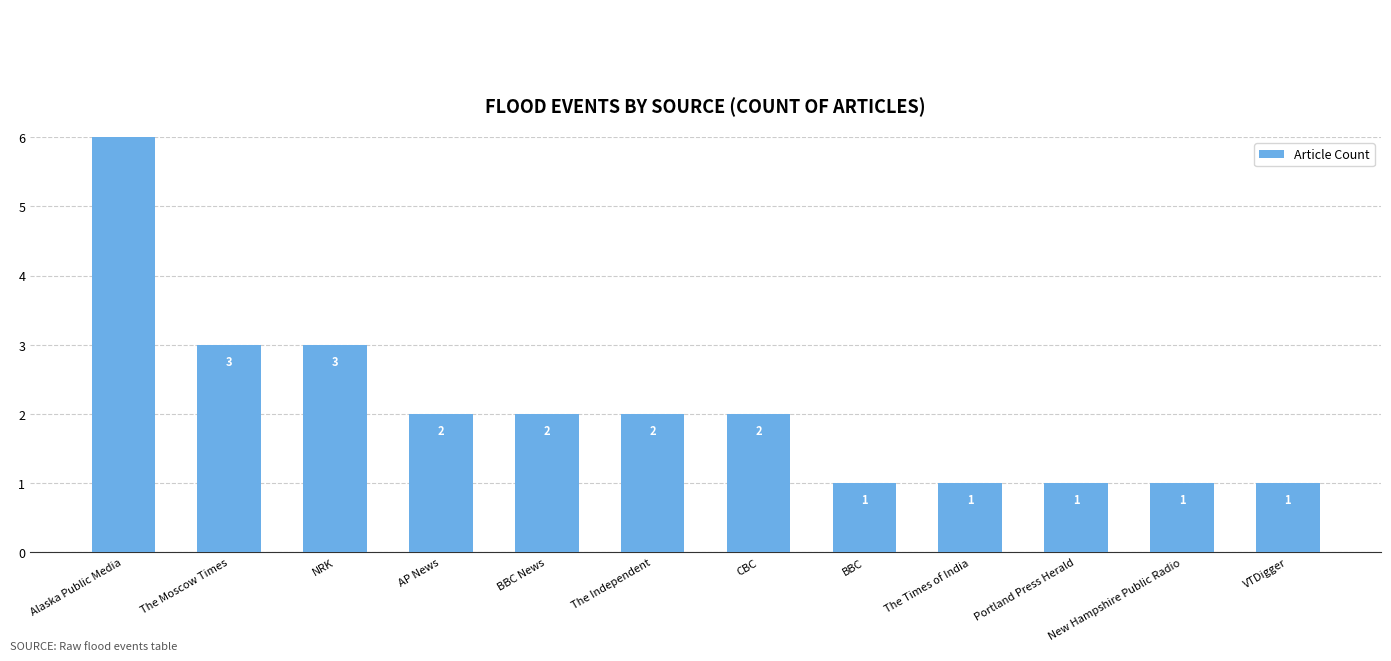

Rank the categories by value from lowest to highest.

BBC, The Times of India, Portland Press Herald, New Hampshire Public Radio, VTDigger, AP News, BBC News, The Independent, CBC, The Moscow Times, NRK, Alaska Public Media